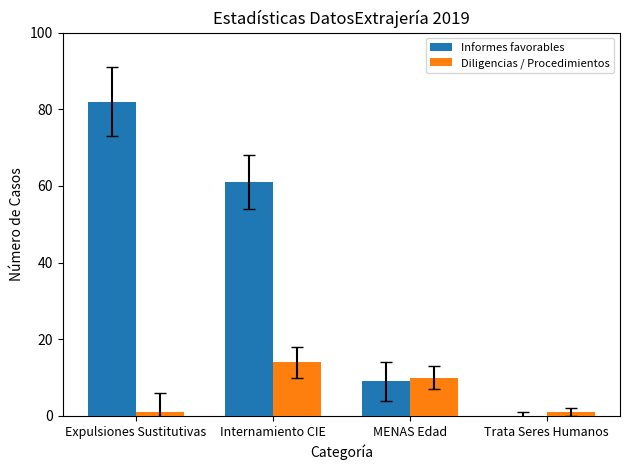

The Informes favorables series shows 82 at Expulsiones Sustitutivas. True or false?

True